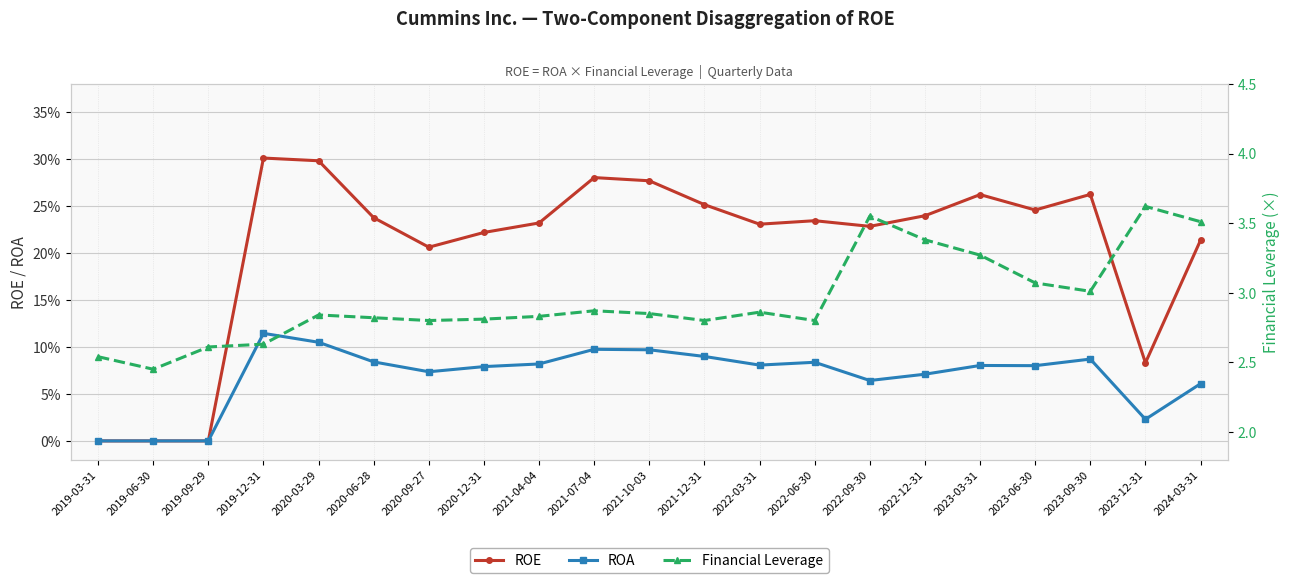

Reading left to right, transcribe all the data shown in this chart.

ROE: 0.0	0.0	0.0	0.3	0.3	0.2	0.2	0.2	0.2	0.3	0.3	0.3	0.2	0.2	0.2	0.2	0.3	0.2	0.3	0.1	0.2
ROA: 0.0	0.0	0.0	0.1	0.1	0.1	0.1	0.1	0.1	0.1	0.1	0.1	0.1	0.1	0.1	0.1	0.1	0.1	0.1	0.0	0.1
Financial Leverage: 2.5	2.5	2.6	2.6	2.8	2.8	2.8	2.8	2.8	2.9	2.9	2.8	2.9	2.8	3.5	3.4	3.3	3.1	3.0	3.6	3.5